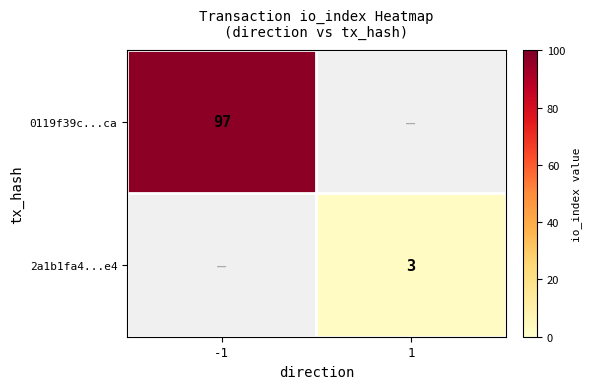

The 0119f39c...ca series shows 139 at -1. True or false?

False